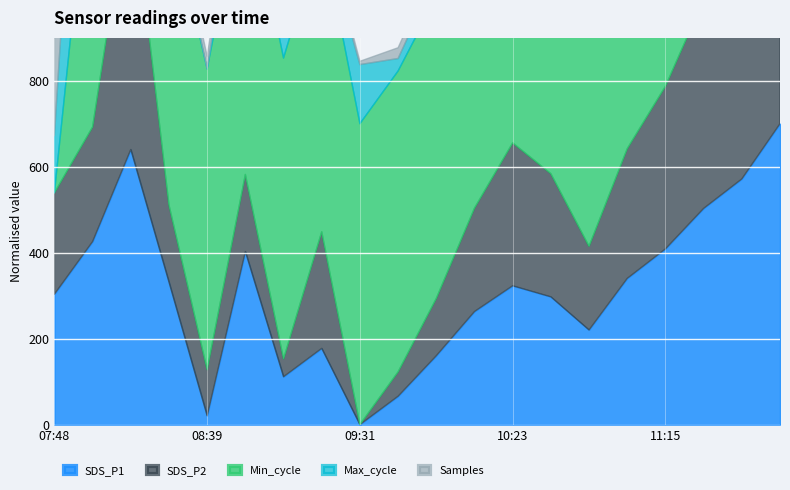

True or false: Samples and SDS_P1 cross at least once.

False